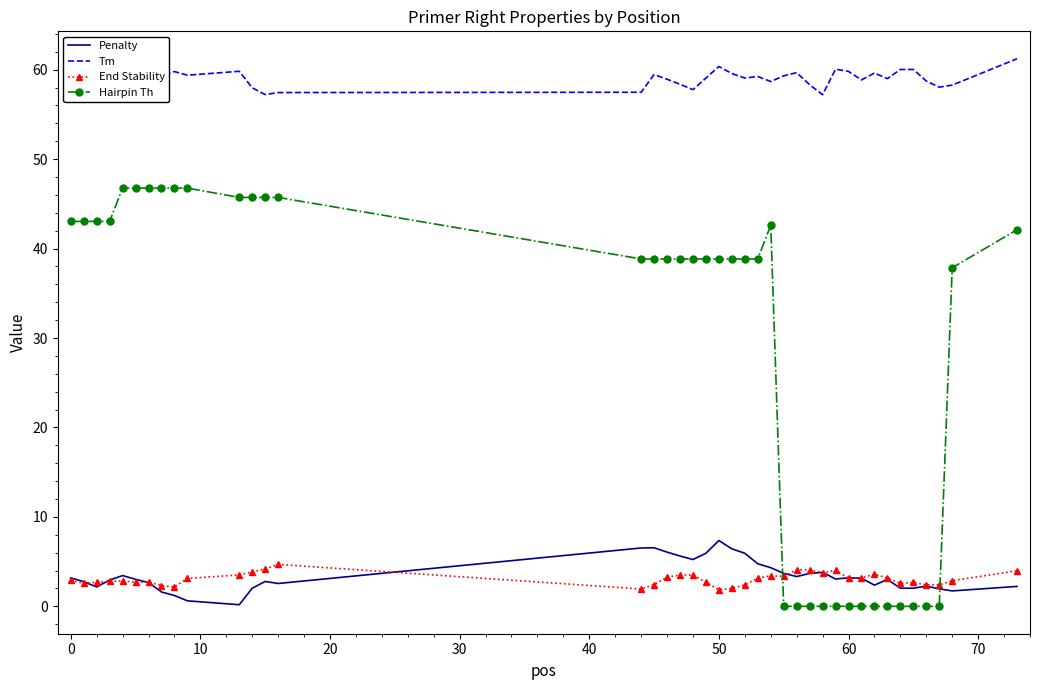

True or false: Penalty has a value of 3.2 at 0.

True